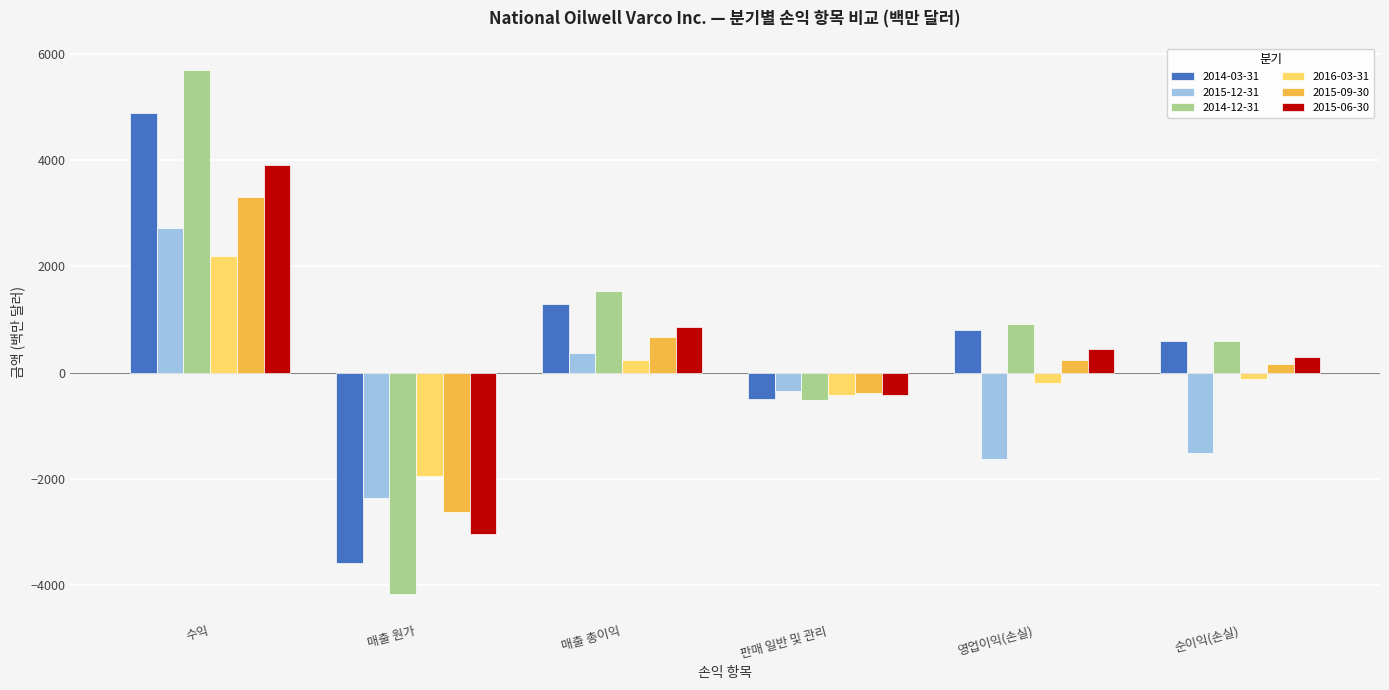

The 2015-06-30 series shows 438 at 영업이익(손실). True or false?

True